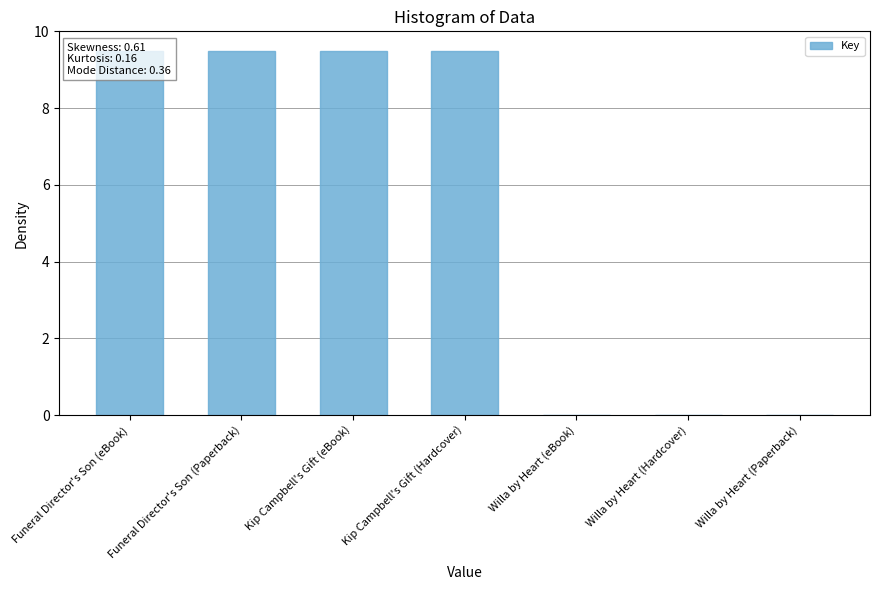

Reading left to right, list all the values displayed in this chart.

9.5	9.5	9.5	9.5	0.0	0.0	0.0